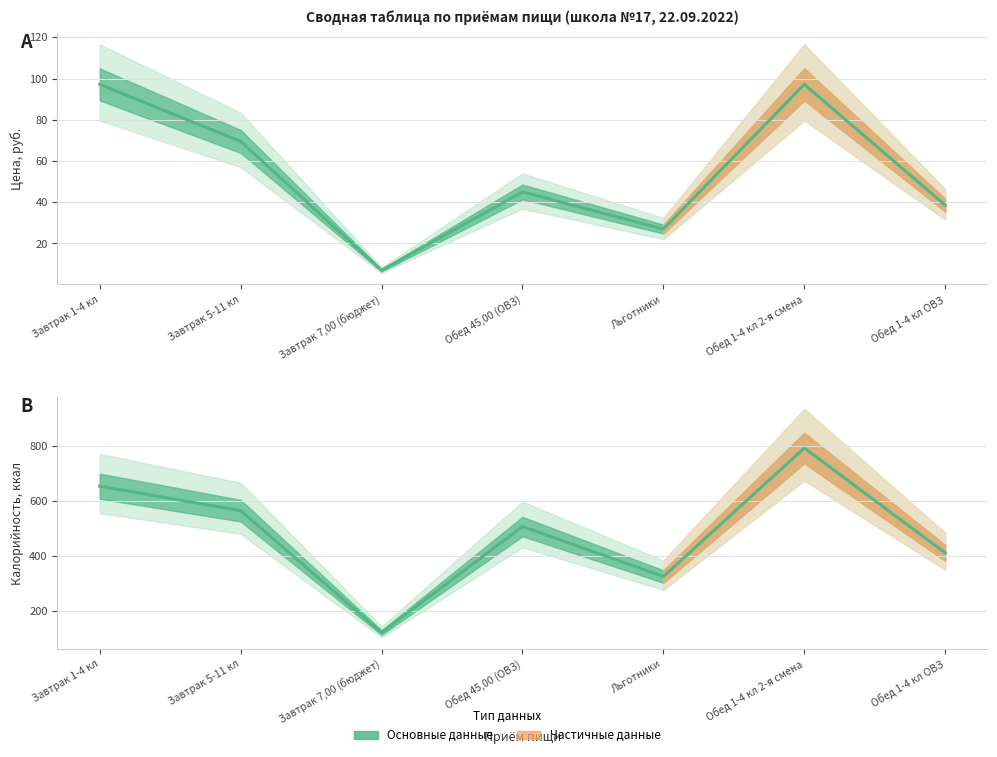

At which label does Цена (итого) first exceed 45?

Завтрак 1-4 кл